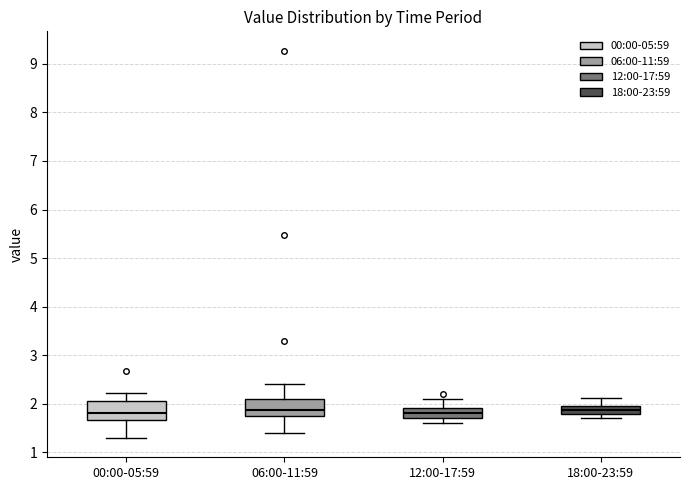

Reading left to right, read every box against the y-axis: the position of its median line, the range the box covers, and the ends of its whiskers. The values are not printed on the chart, so give them approximately, as read against the axis.

00:00-05:59: median 1.8, box 1.7 to 2.1, whiskers 1.3 to 2.2
06:00-11:59: median 1.9, box 1.7 to 2.1, whiskers 1.4 to 2.4
12:00-17:59: median 1.8, box 1.7 to 1.9, whiskers 1.6 to 2.1
18:00-23:59: median 1.9, box 1.8 to 2.0, whiskers 1.7 to 2.1